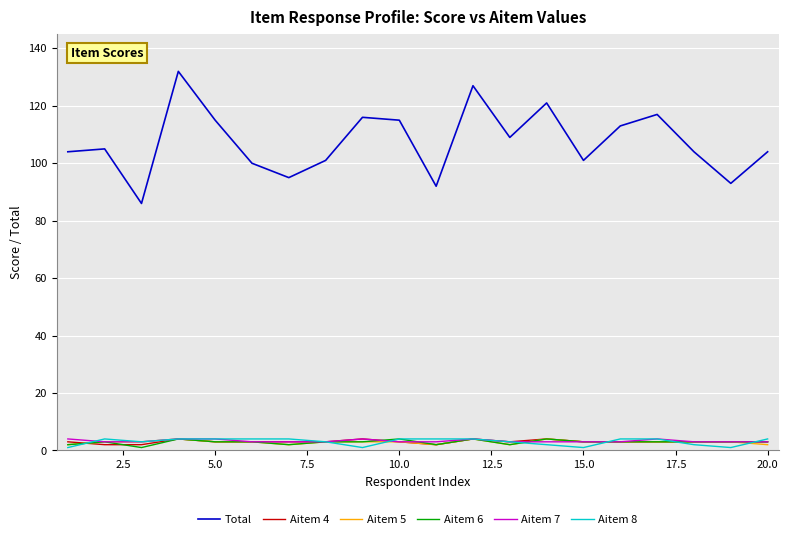

True or false: Aitem 7 and Total cross at least once.

False